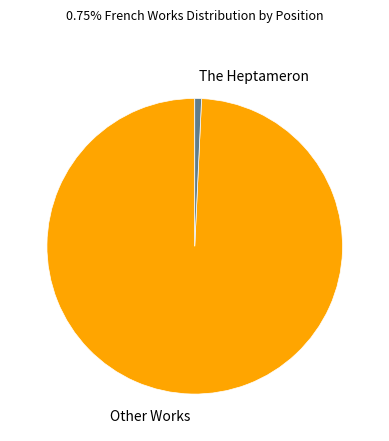

Does Other Works account for over 50% of the chart?

Yes